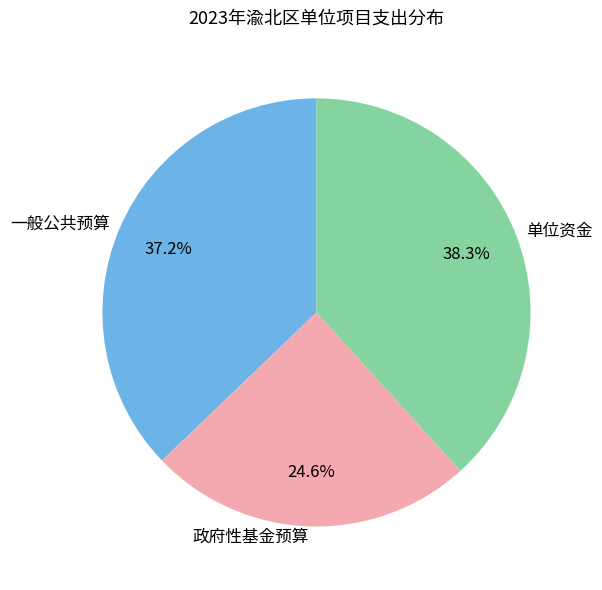

Rank the categories by value from highest to lowest.

单位资金, 一般公共预算, 政府性基金预算